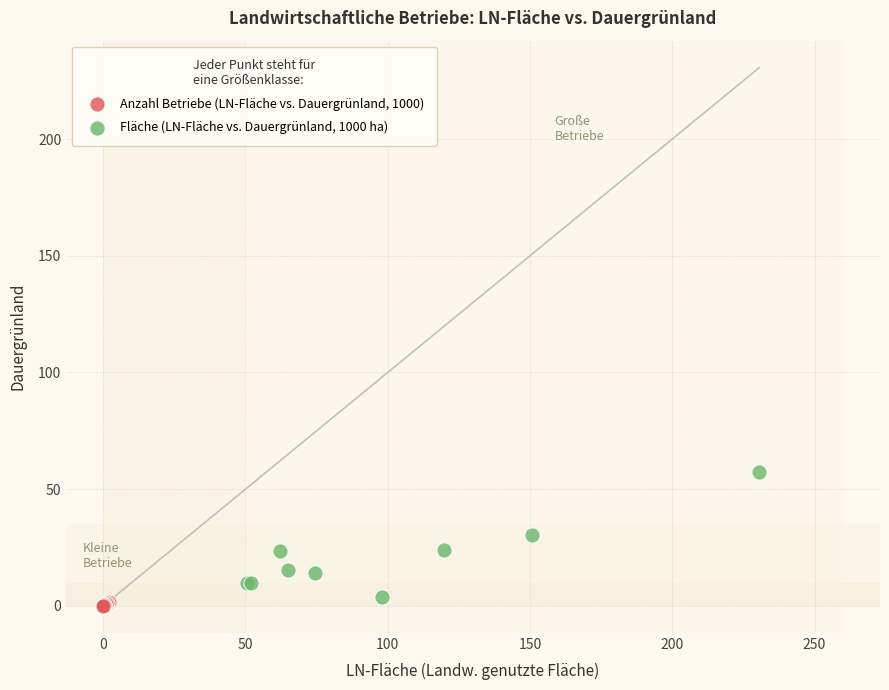

Which series has the largest Y range (max minus min)?

Fläche (LN-Fläche vs. Dauergrünland, 1000 ha)